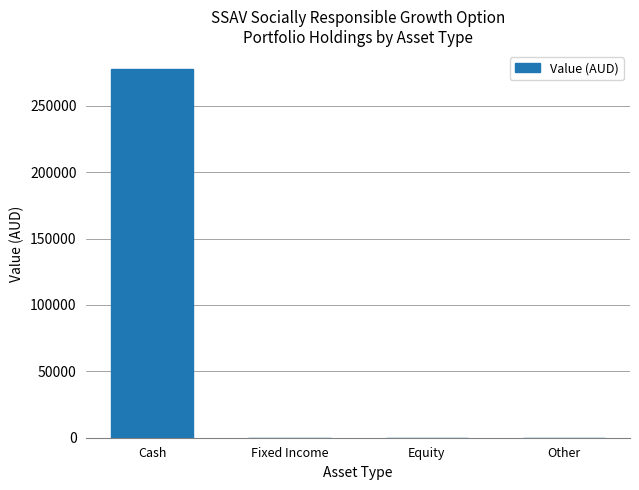

What is the maximum value shown in the chart?

277534.7